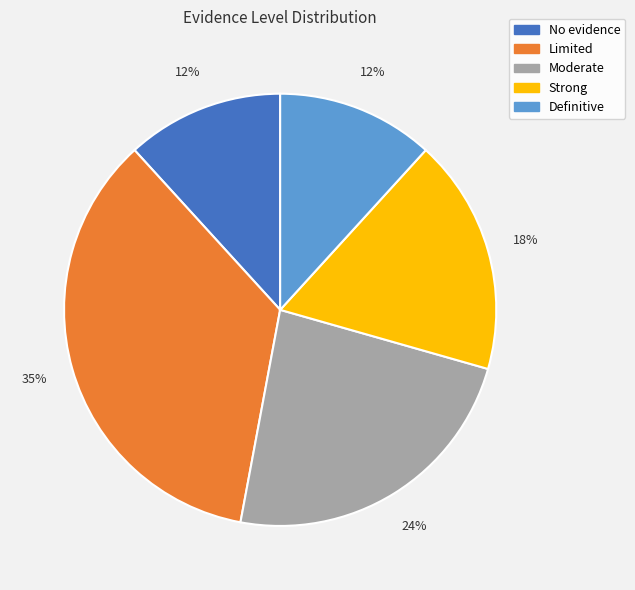

Is the sum of Limited and Moderate greater than half?

Yes